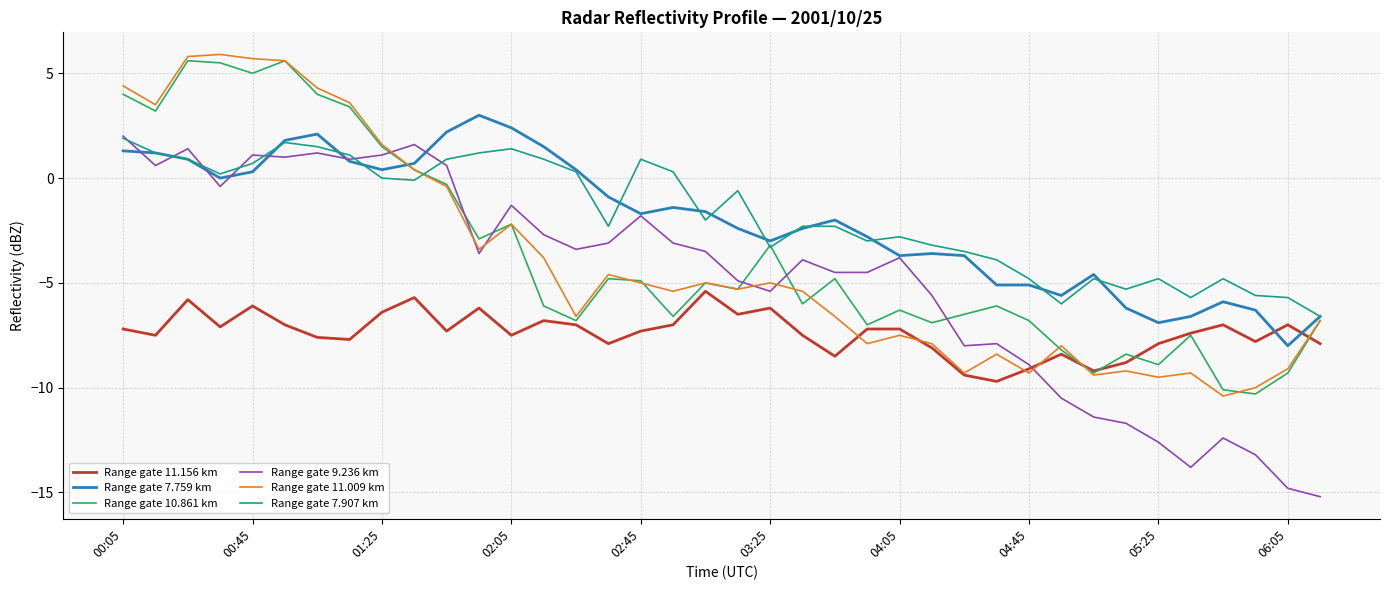

Does the chart display data point markers on the line(s)?

No